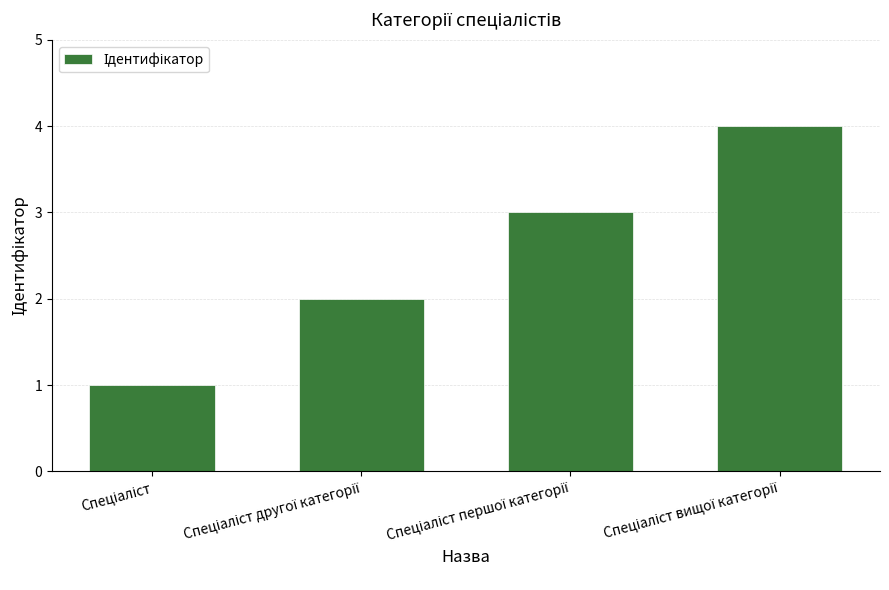

How many series are shown in this chart?

1